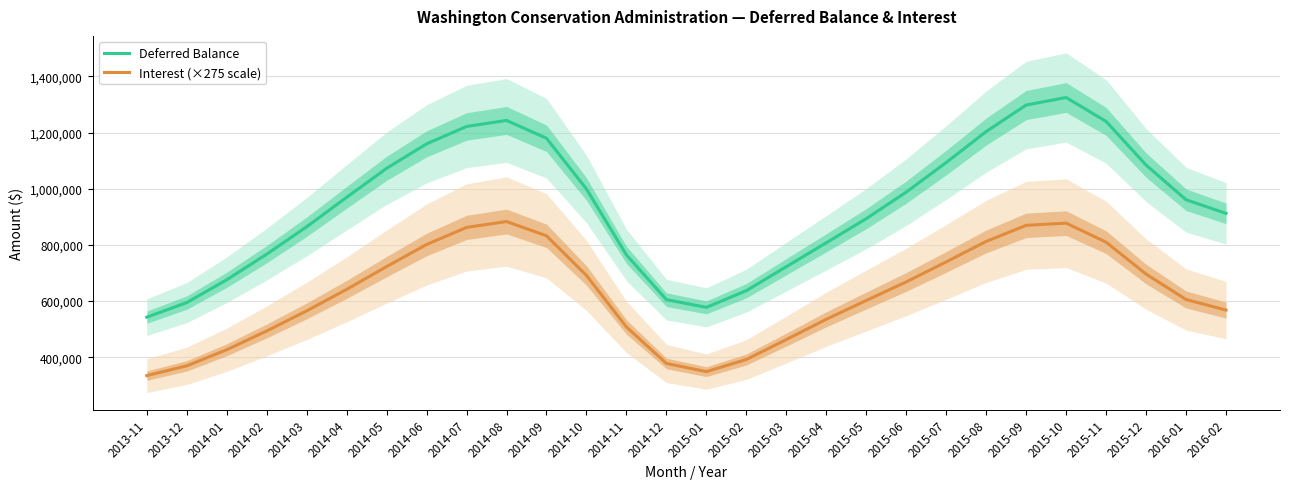

Which series changed the most between 2014-05 and 2015-06?

Deferred Balance